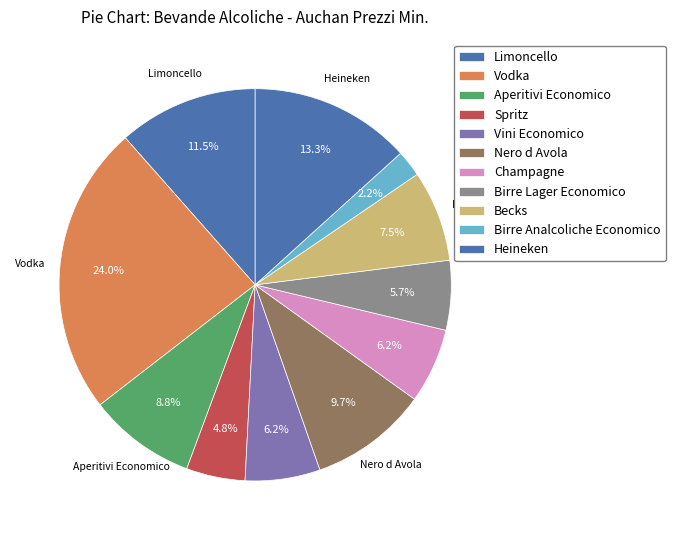

Count the number of slices in the pie.

11